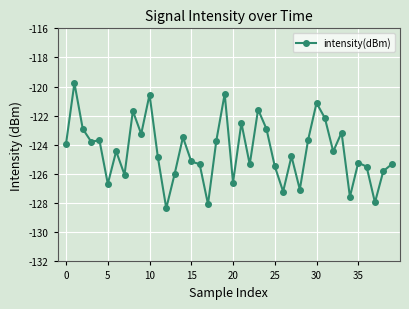

What is the value of the 26th point from the left?

-125.5